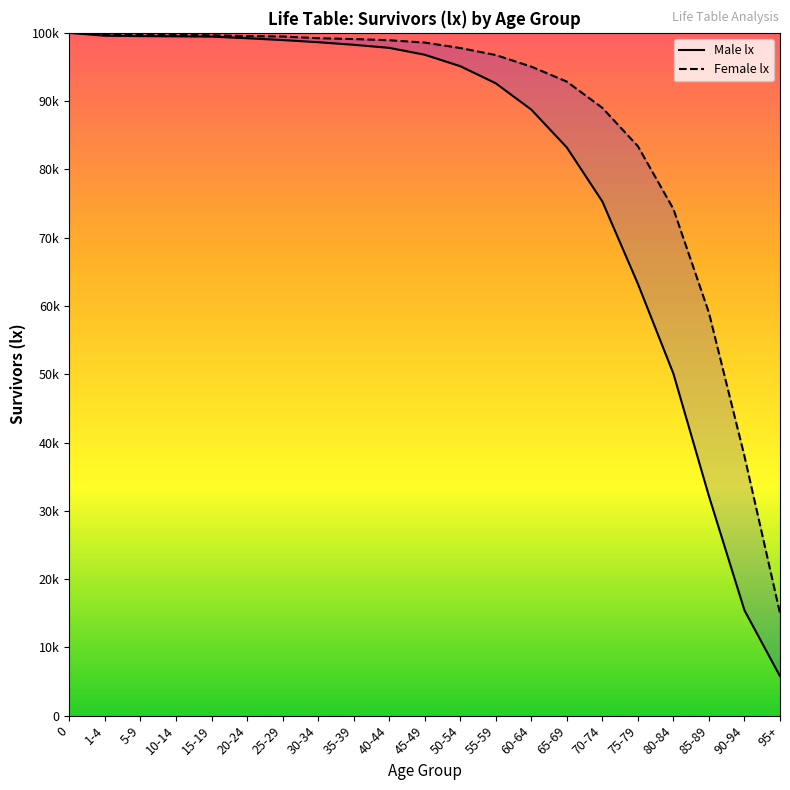

Is it true that Female lx equals 95051 at 60-64?

True